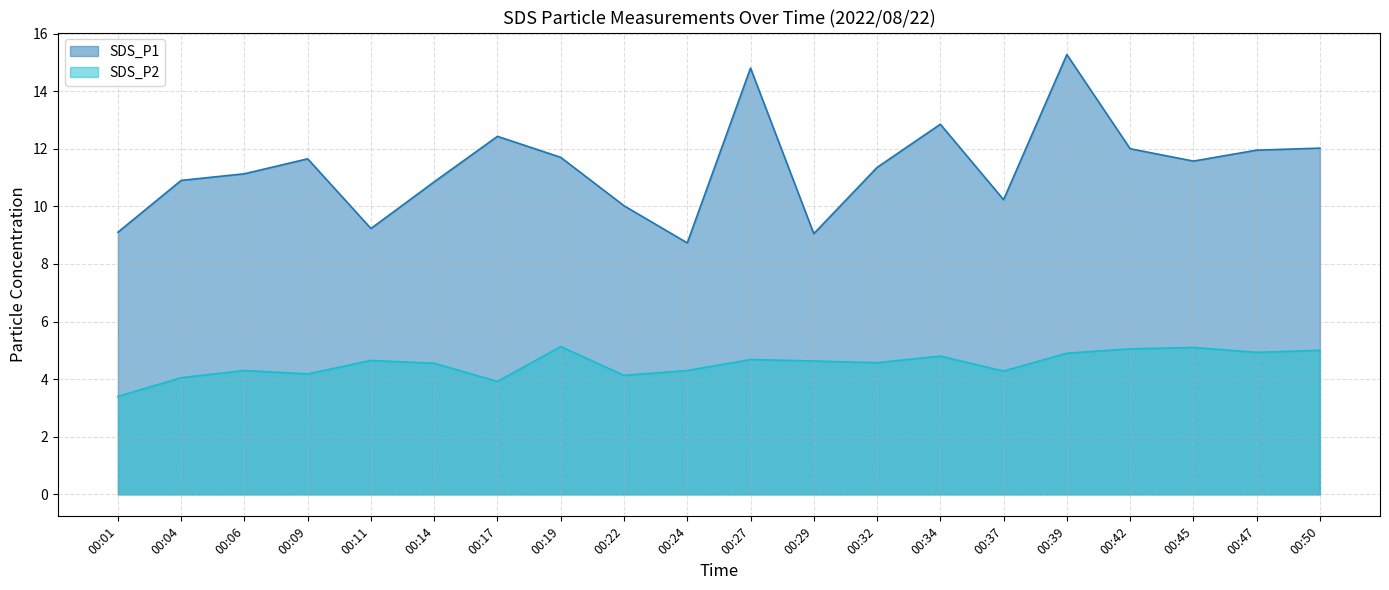

Which series has the widest spread of values?

SDS_P1